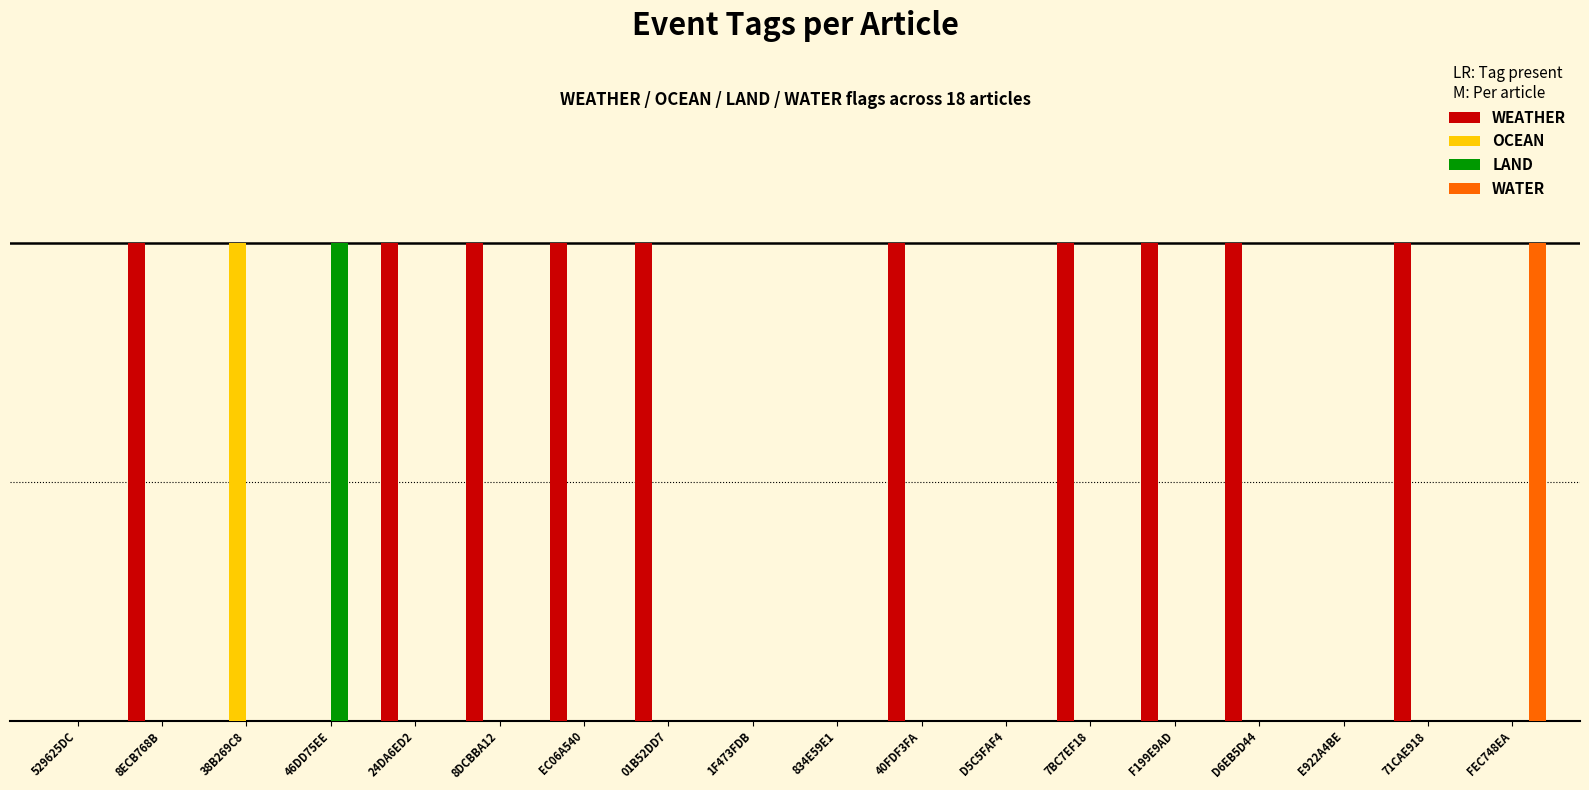

Rank the categories by WEATHER value from highest to lowest.

8ECB768B, 24DA6ED2, 8DCBBA12, EC06A540, 01B52DD7, 40FDF3FA, 7BC7EF18, F199E9AD, D6EB5D44, 71CAE918, 529625DC, 38B269C8, 46DD75EE, 1F473FDB, 834E59E1, D5C5FAF4, E922A4BE, FEC748EA